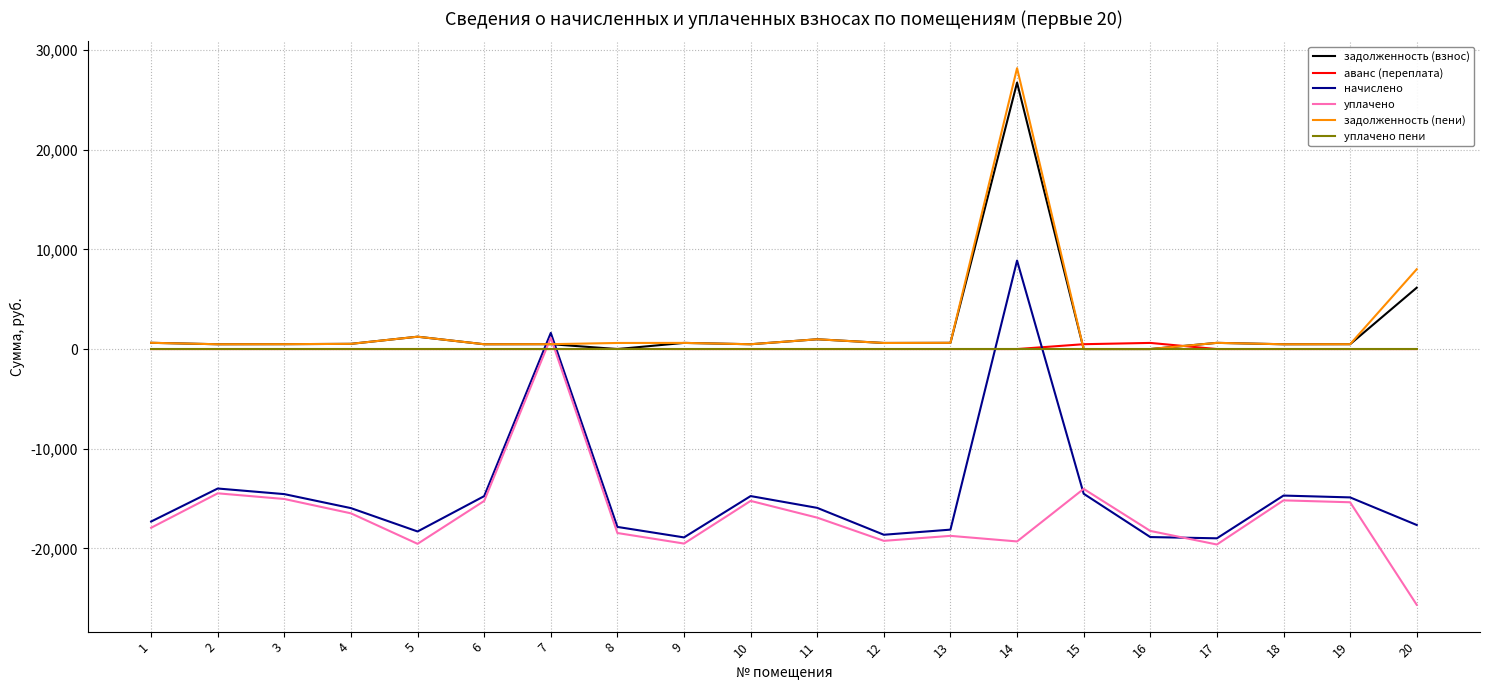

What is the difference between the highest and lowest values at 6?

15716.8